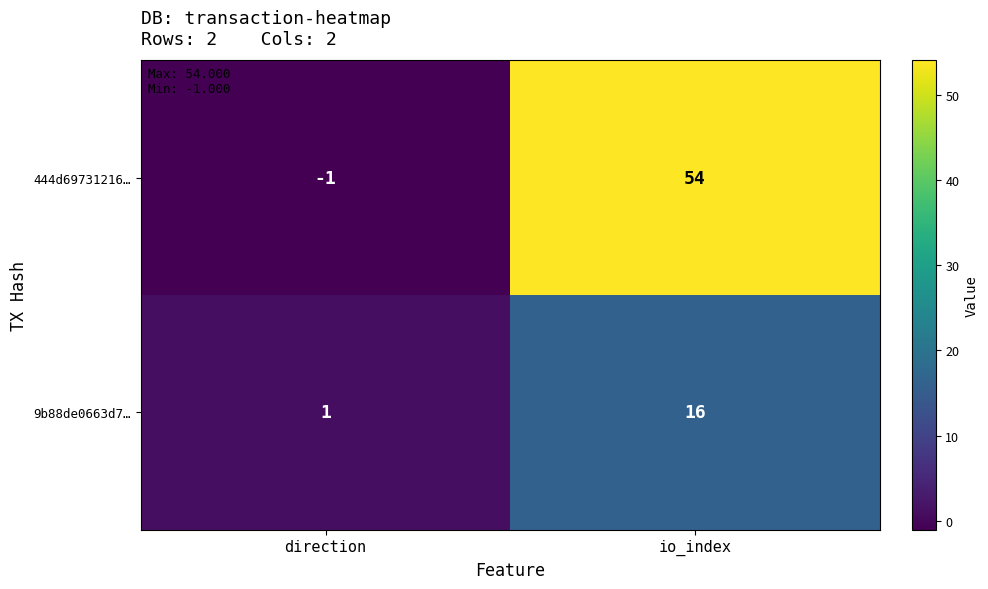

The value of 444d69731216… at io_index is 54. True or false?

True